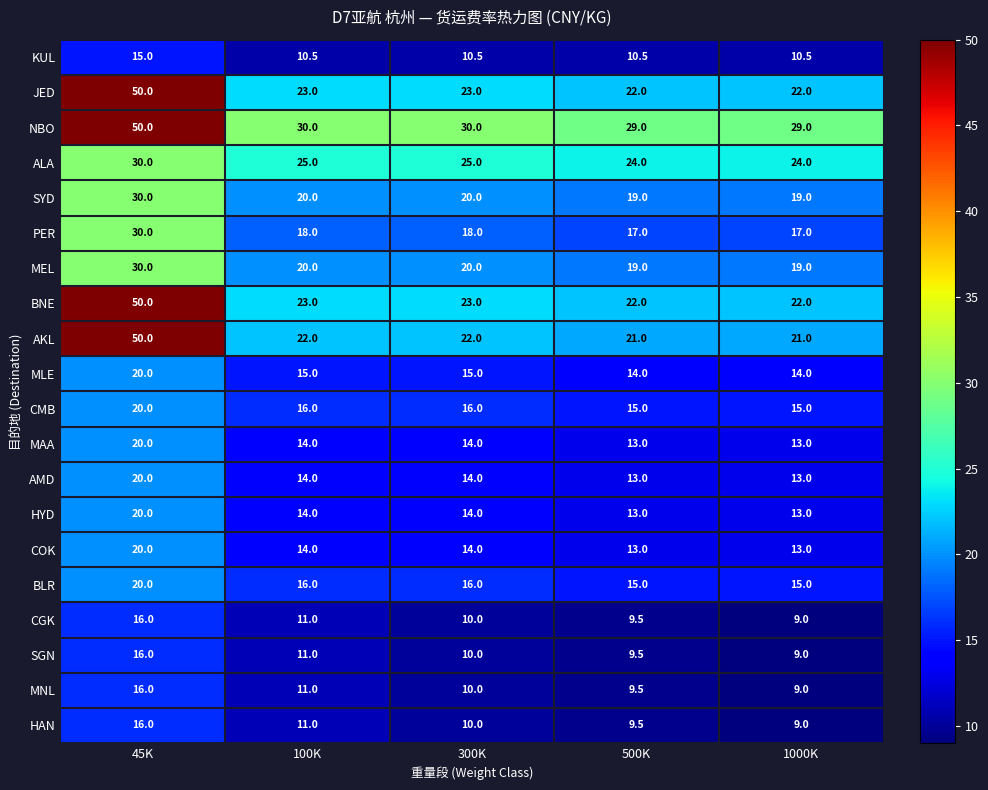

What is the sum of the HYD values at 1000K and 100K?

27.0